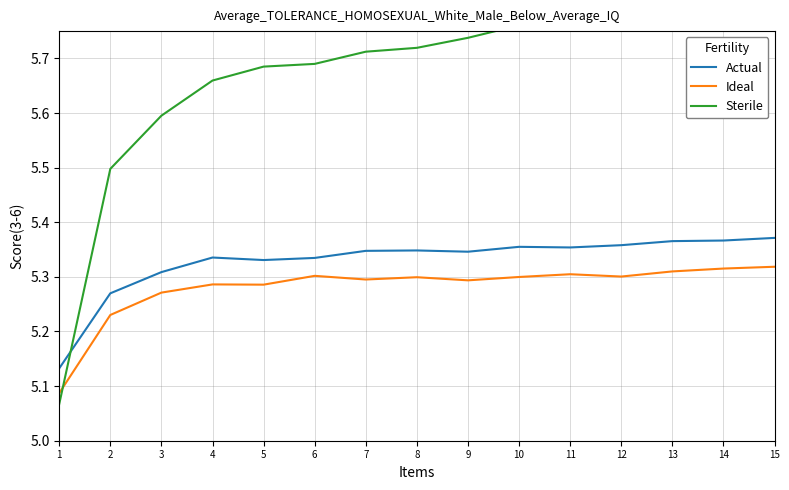

What is the lowest value of the Sterile series?

5.1